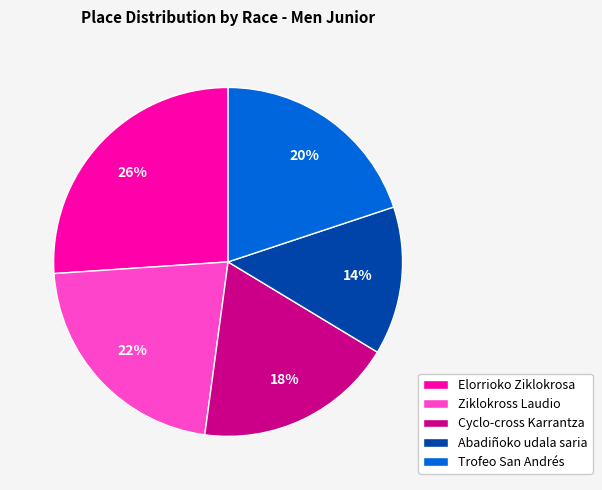

Which category has the smallest portion of the pie?

Abadiñoko udala saria